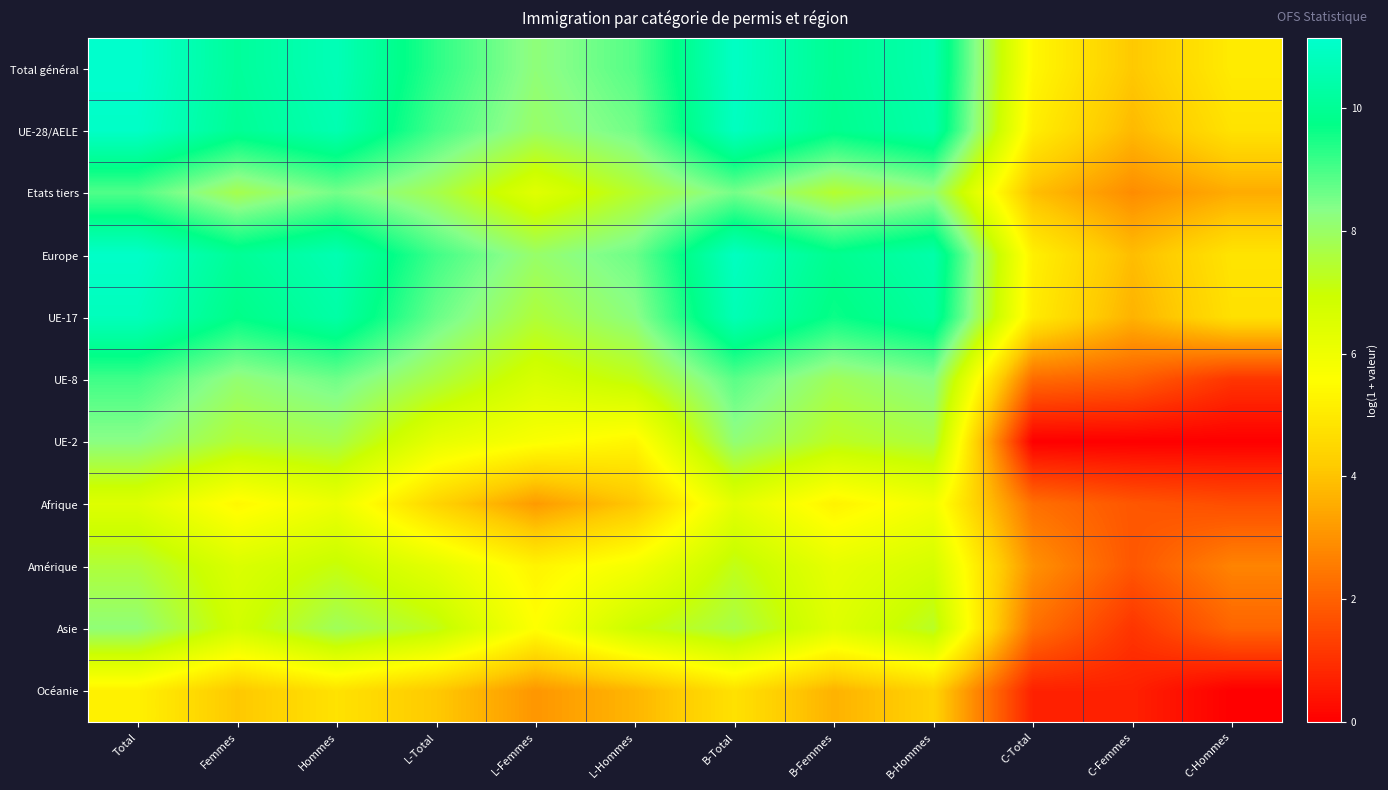

Which has a higher value, C-Hommes or Total?

Total